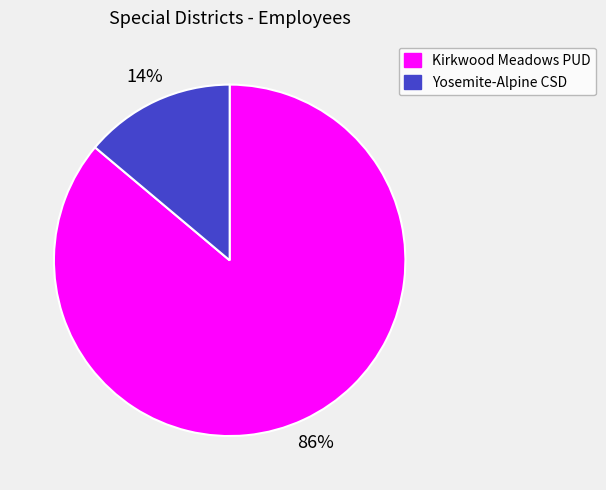

True or false: Kirkwood Meadows PUD accounts for 99% of the total.

False